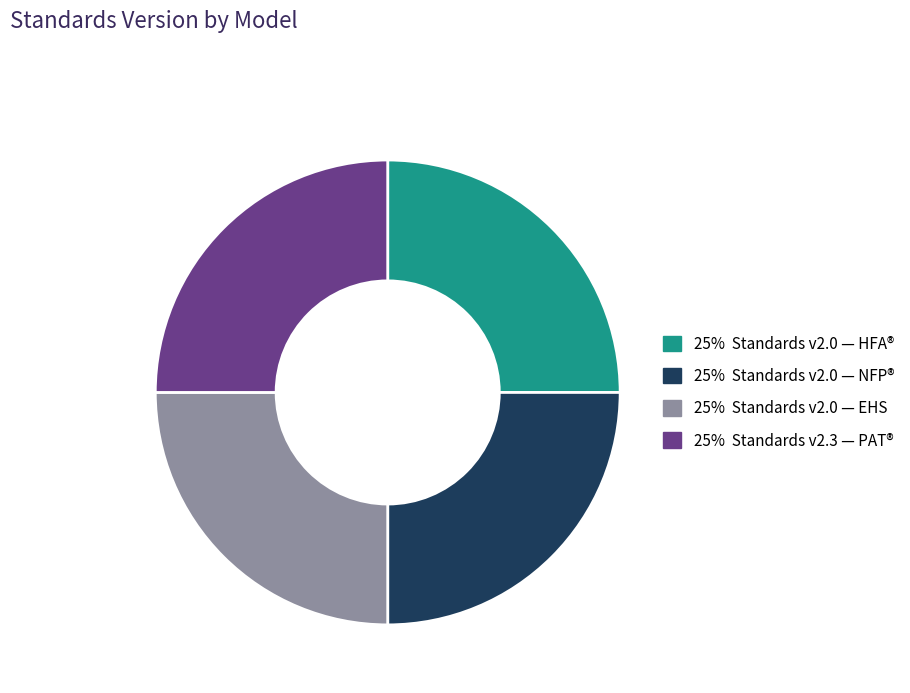

Is there a majority slice in this chart?

No